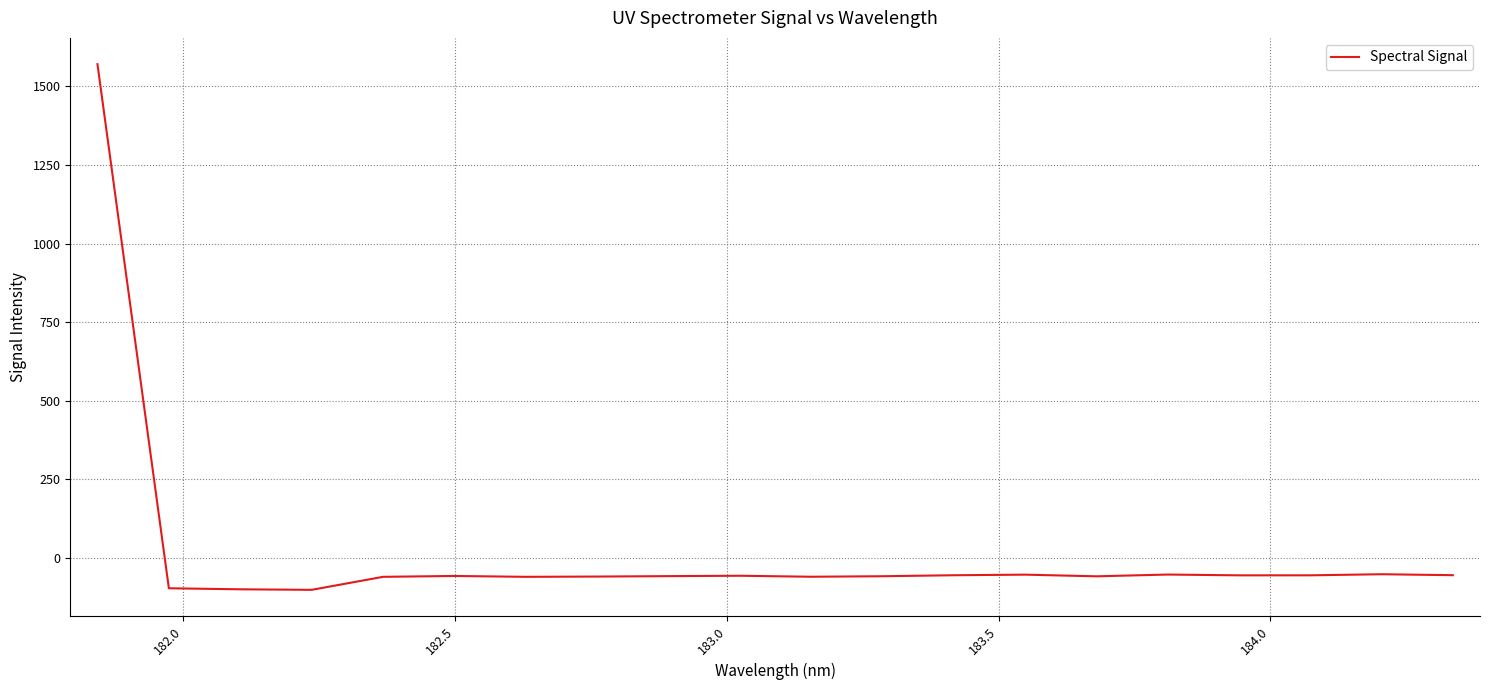

What is the smallest value displayed?

-101.5